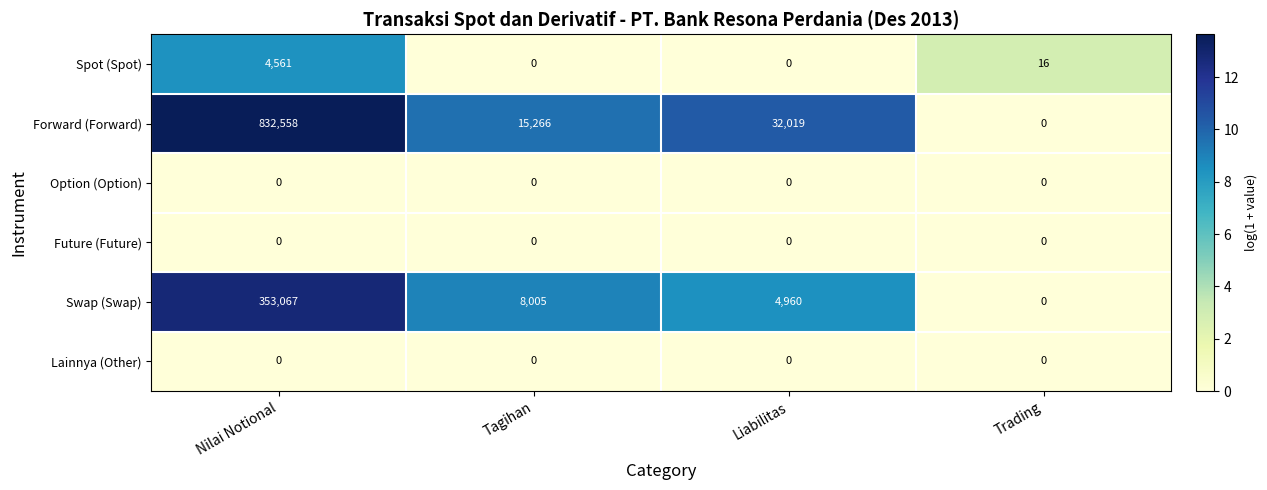

At which label does Forward (Forward) reach its minimum?

Trading